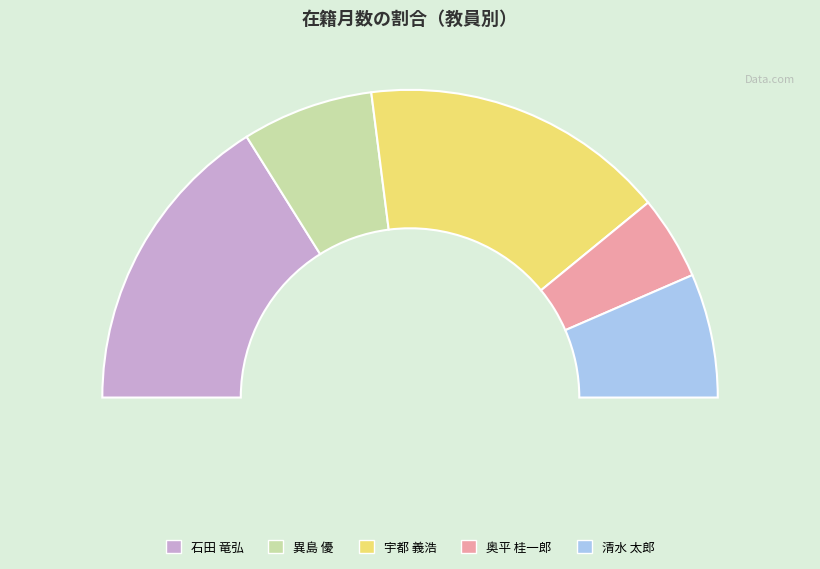

Which slice is the largest?

石田 竜弘